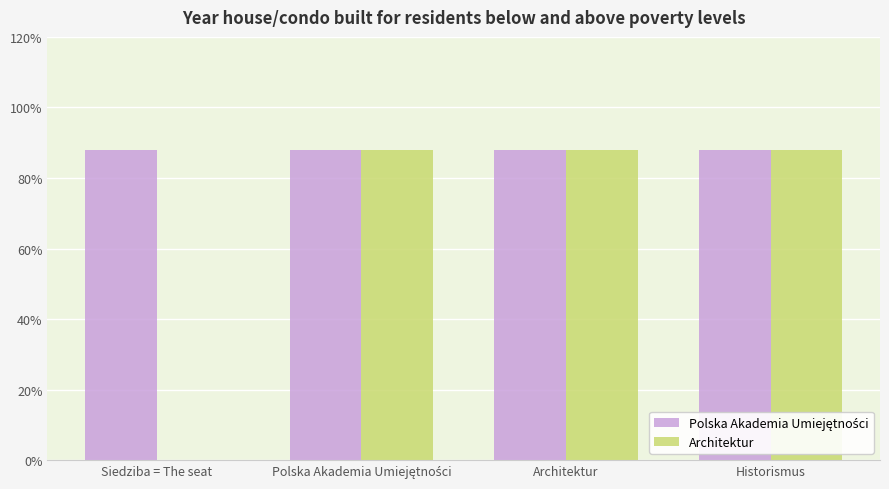

Are the bars grouped side by side (vs. stacked)?

Yes